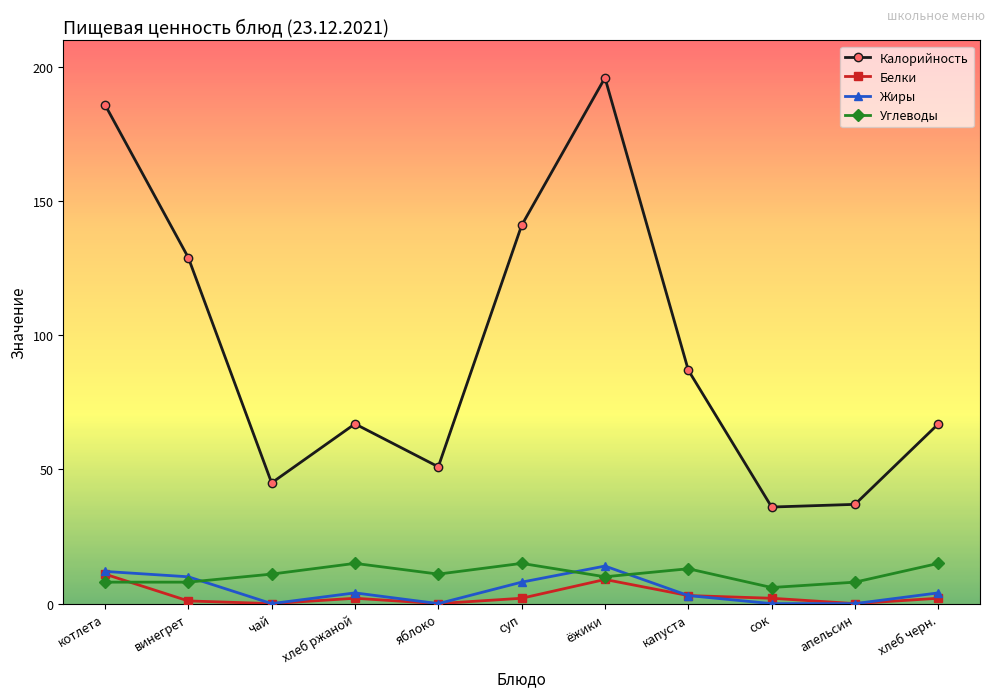

Reading right to left, list all the values displayed in this chart.

Калорийность: хлеб черн.=67	апельсин=37	сок=36	капуста=87	ёжики=196	суп=141	яблоко=51	хлеб ржаной=67	чай=45	винегрет=129	котлета=186
Белки: хлеб черн.=2	апельсин=0	сок=2	капуста=3	ёжики=9	суп=2	яблоко=0	хлеб ржаной=2	чай=0	винегрет=1	котлета=11
Жиры: хлеб черн.=4	апельсин=0	сок=0	капуста=3	ёжики=14	суп=8	яблоко=0	хлеб ржаной=4	чай=0	винегрет=10	котлета=12
Углеводы: хлеб черн.=15	апельсин=8	сок=6	капуста=13	ёжики=10	суп=15	яблоко=11	хлеб ржаной=15	чай=11	винегрет=8	котлета=8